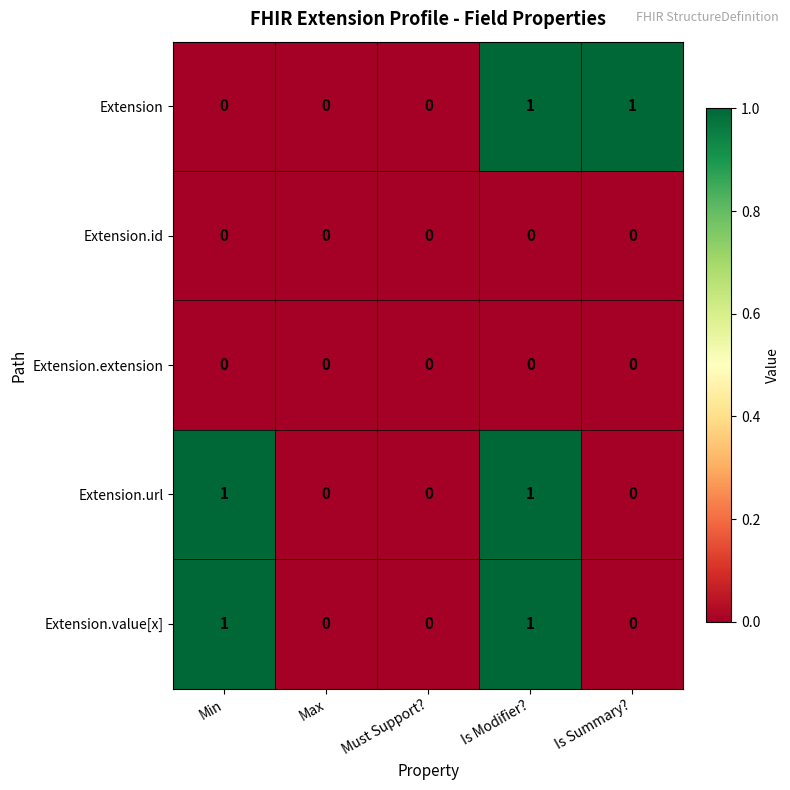

At which category is the sum across all series the highest?

Is Modifier?